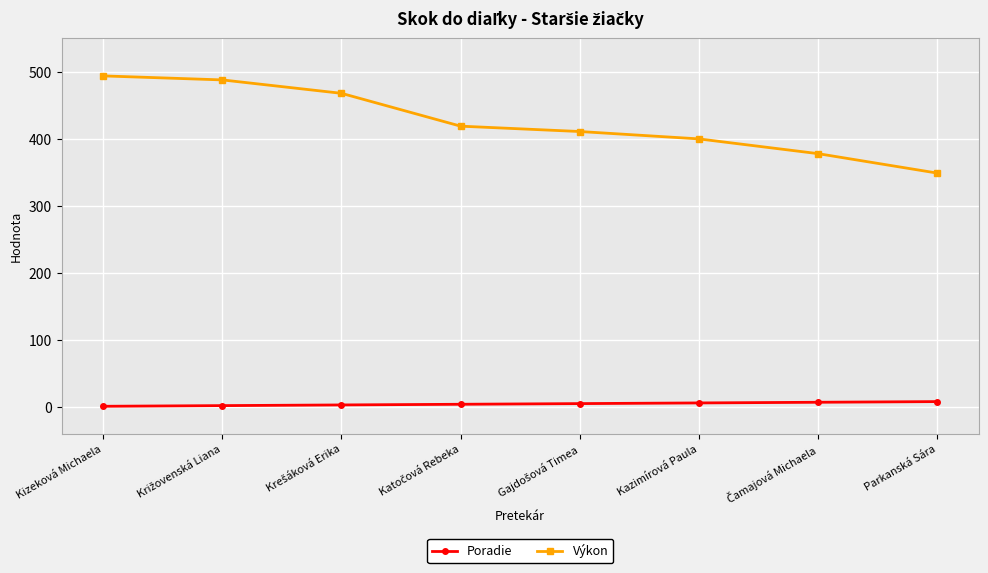

True or false: Výkon has a value of 400 at Kazimírová Paula.

True